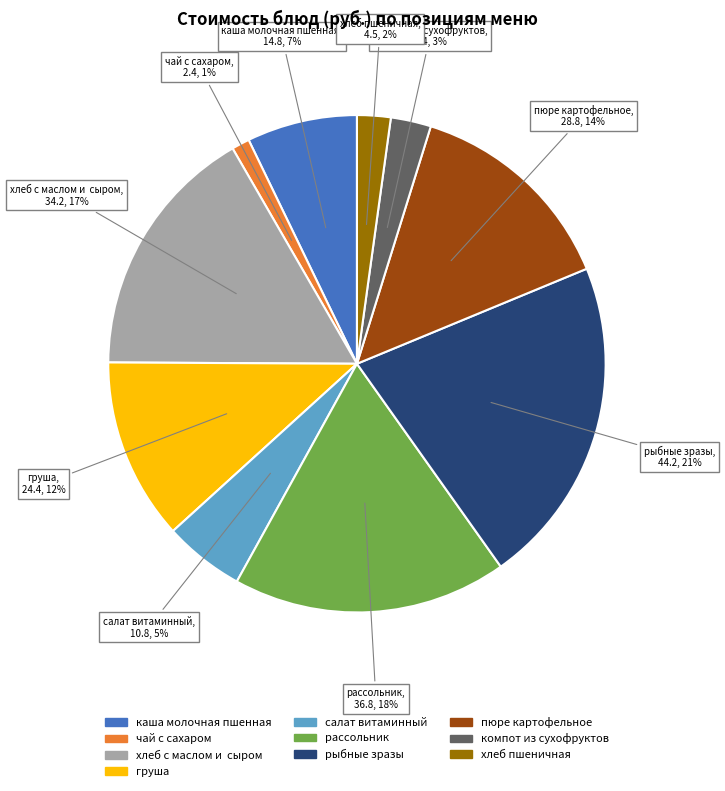

Combined, do груша and каша молочная пшенная account for over 50%?

No